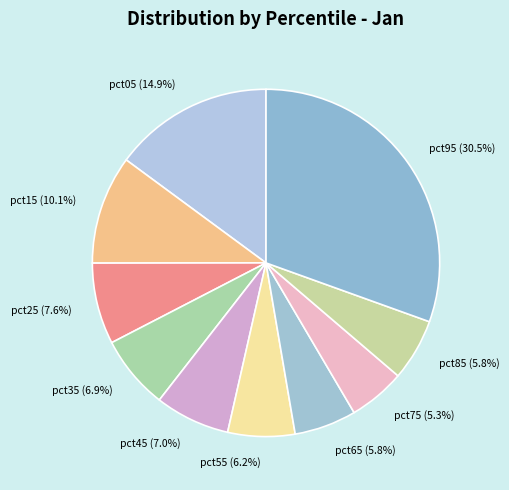

To the nearest percent, what portion does pct25 represent?

8%